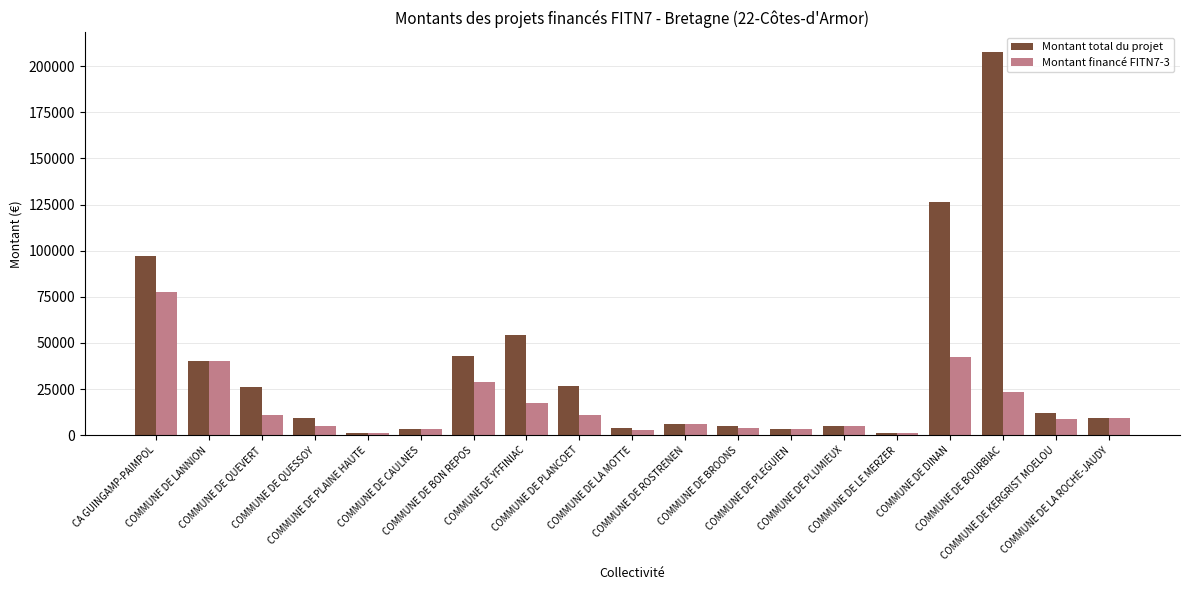

Which series has the largest total across all categories?

Montant total du projet